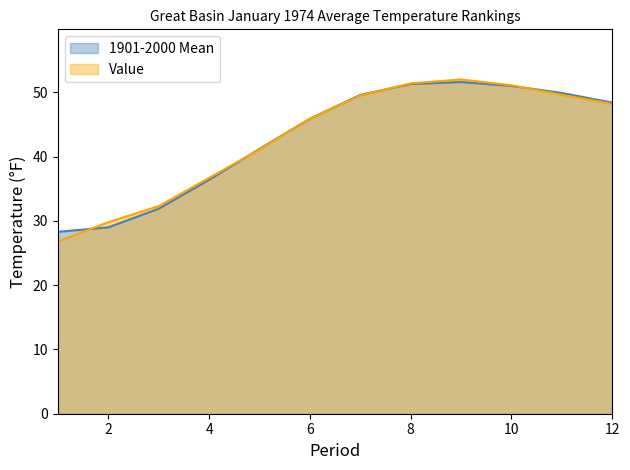

Which series ends up on top after the final intersection of 1901-2000 Mean and Value?

1901-2000 Mean